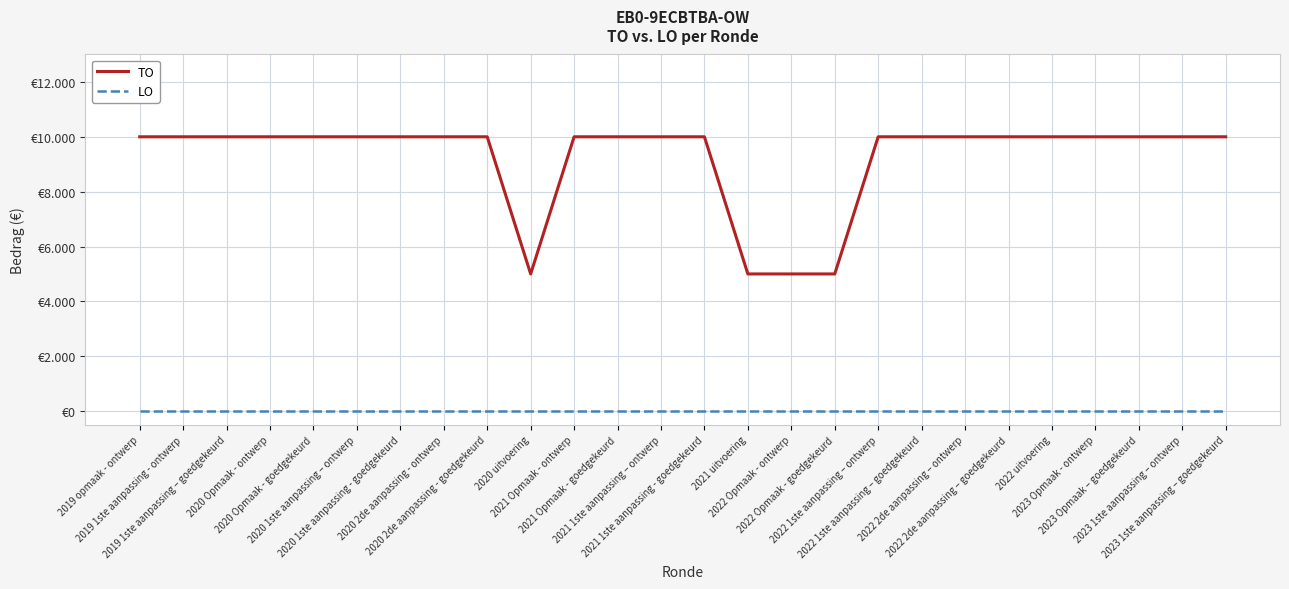

At which category does TO reach its first local valley?

2020 uitvoering